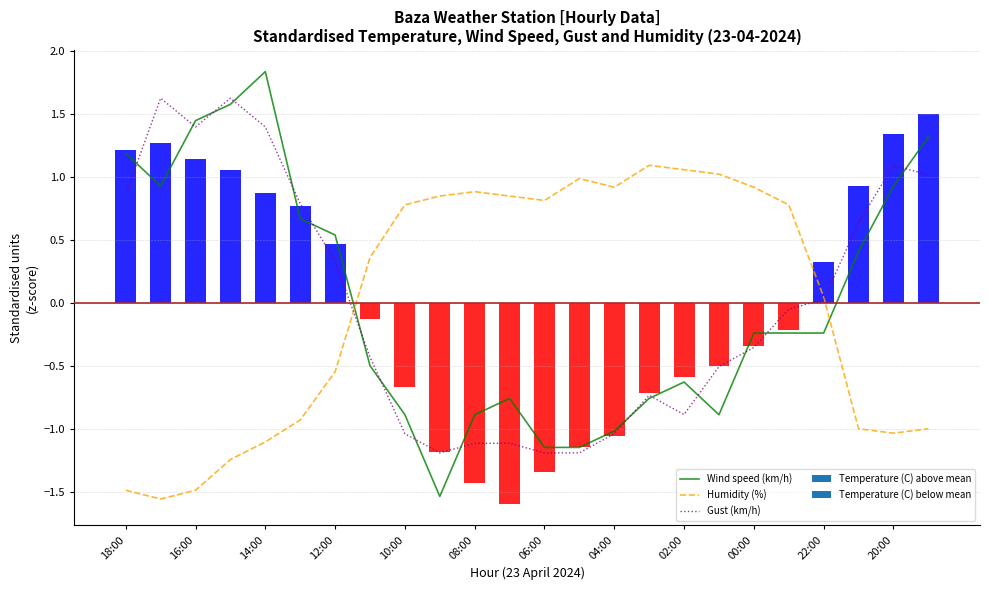

What is the smallest value displayed?

-1.6